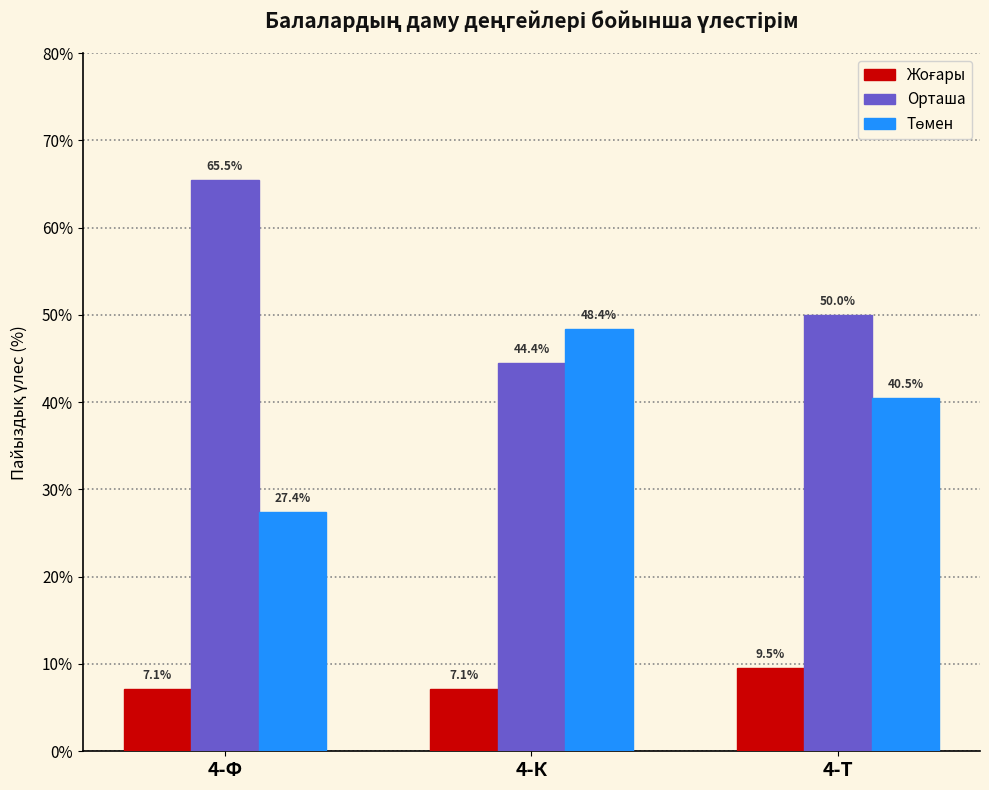

What is the minimum value for Орташа?

44.4